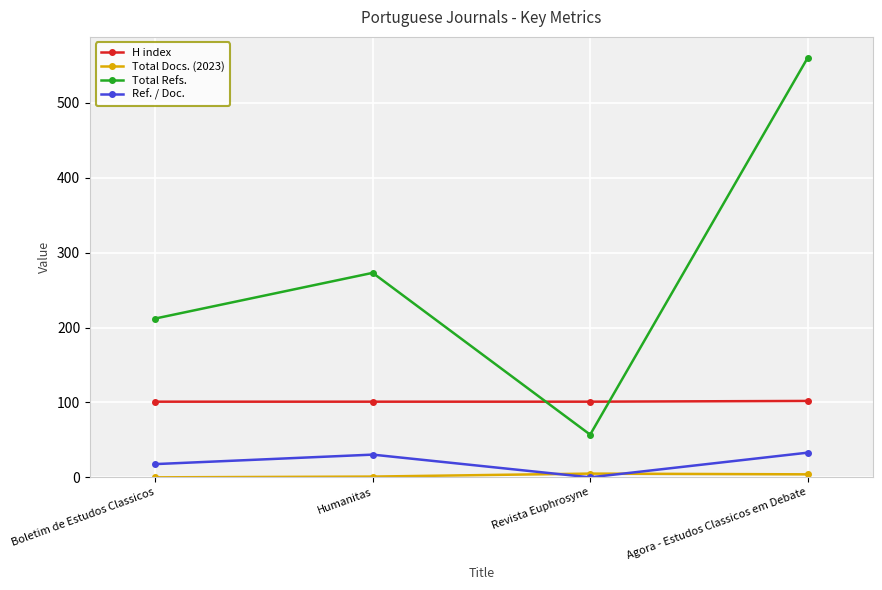

Which label corresponds to the largest value in the chart?

Agora - Estudos Classicos em Debate